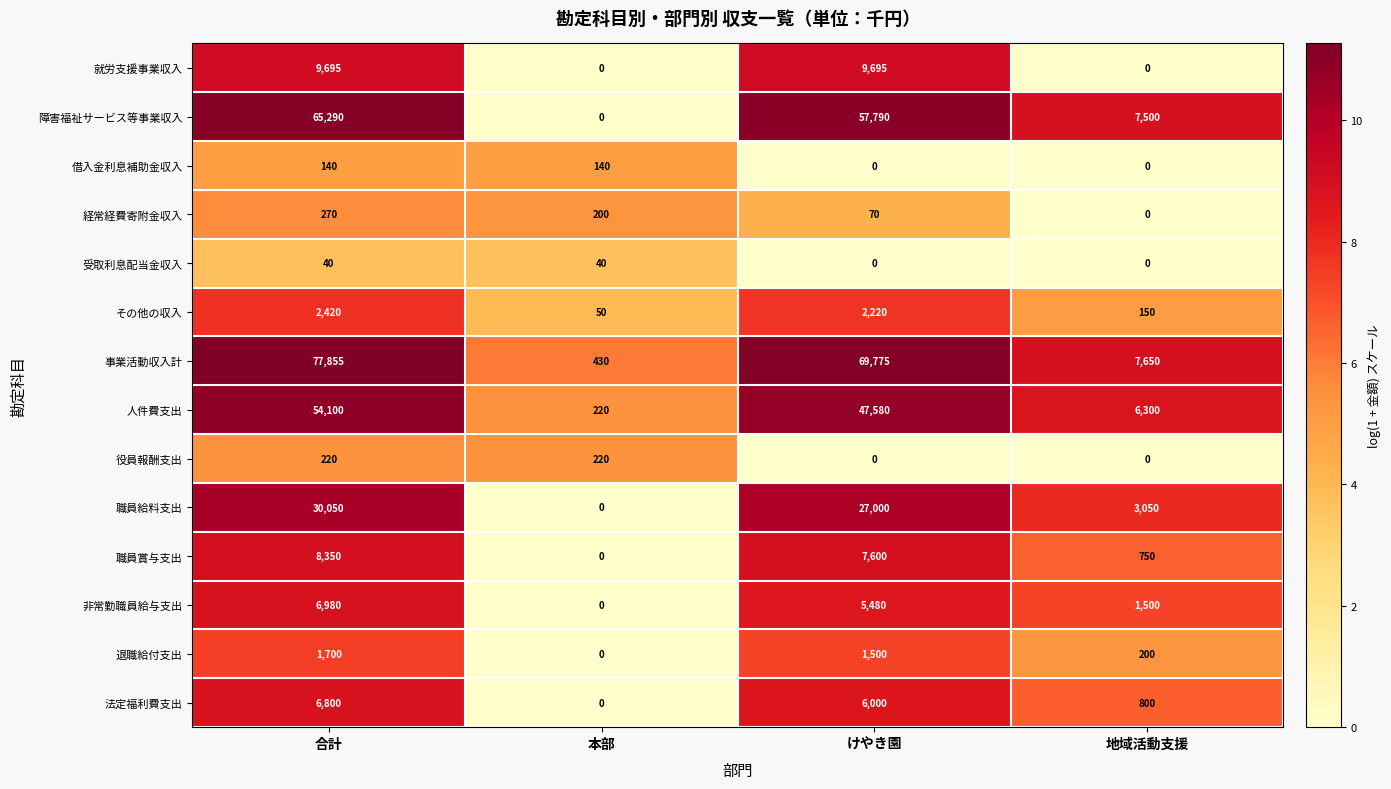

Which series has the largest total across all categories?

事業活動収入計